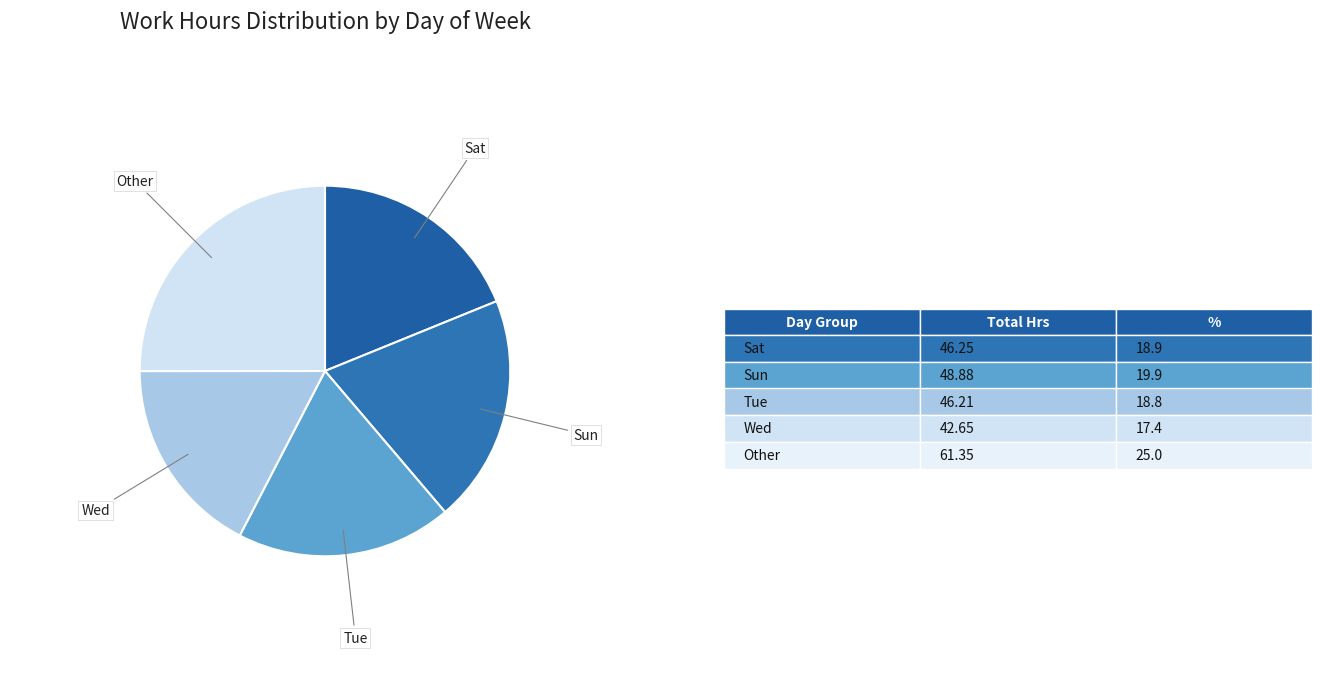

Which category has the smallest portion of the pie?

6-Wed